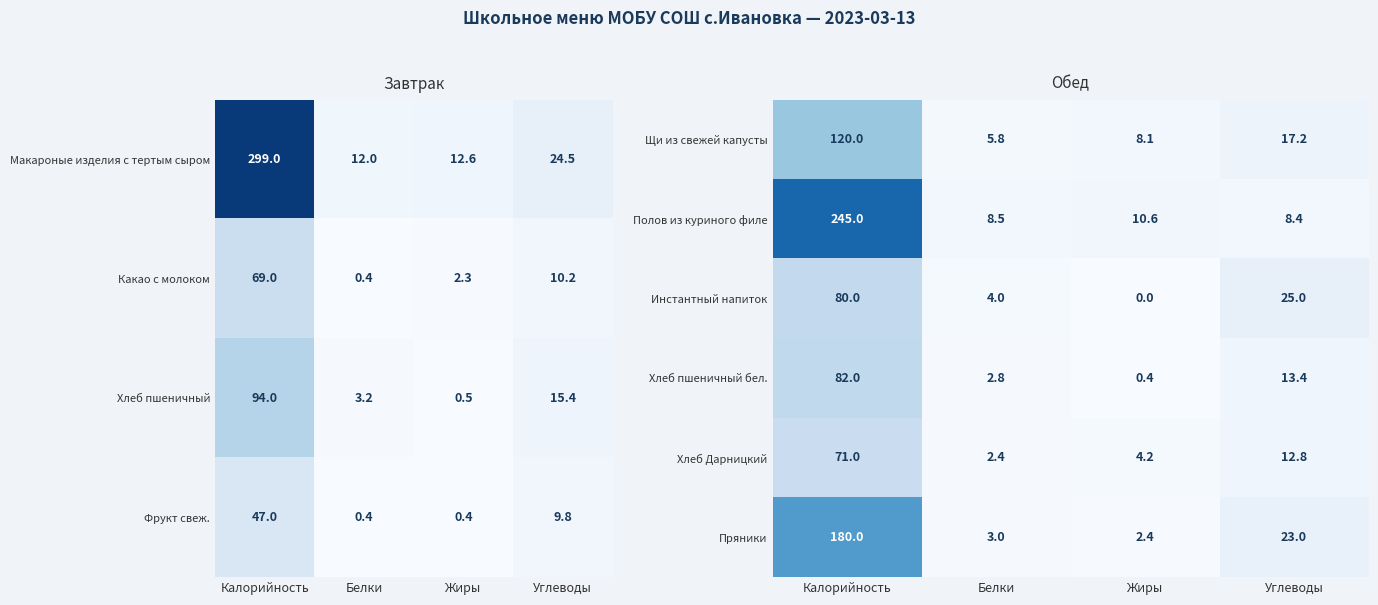

What is the maximum value for Хлеб пшеничный бел.?

82.0